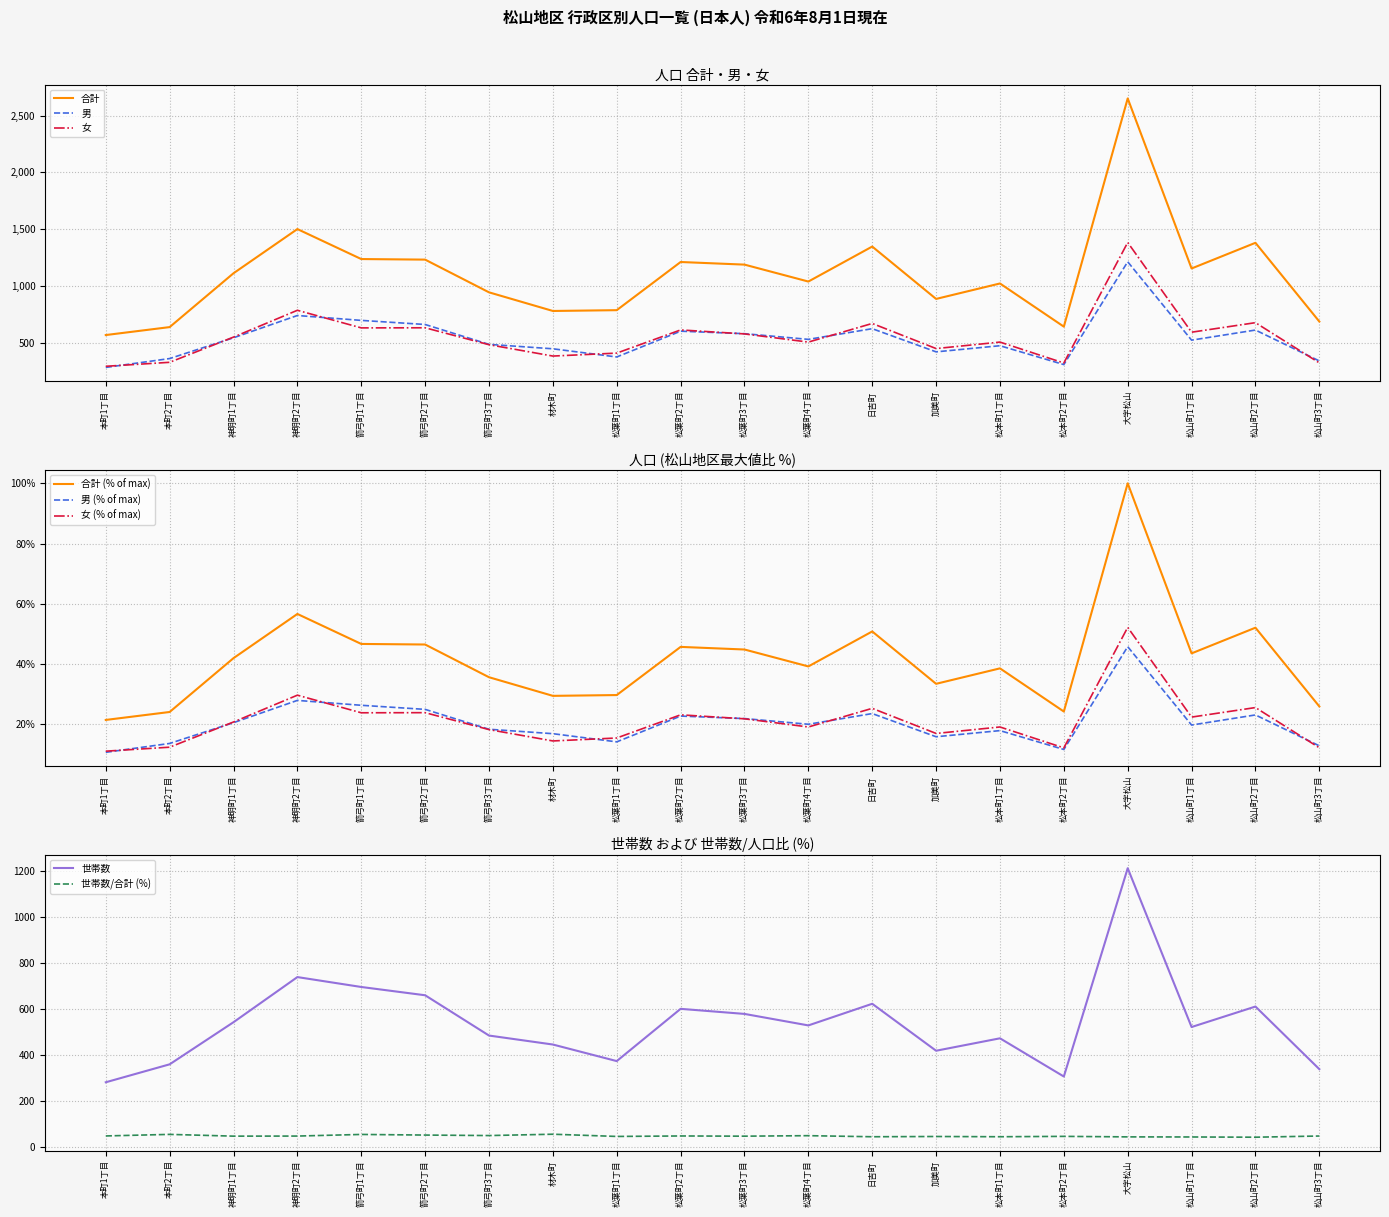

Rank the series at 大字松山 from highest to lowest value.

合計, 女(世帯数左側), 世帯数, 男(世帯数左側)